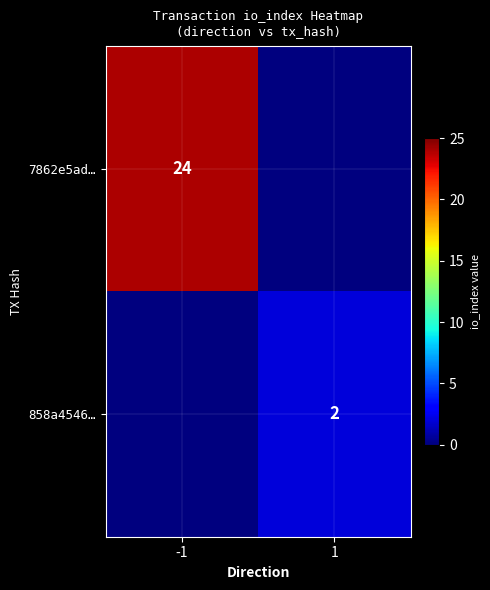

Is the value of 858a4546… at 1 greater than the value of 7862e5ad… at -1?

No